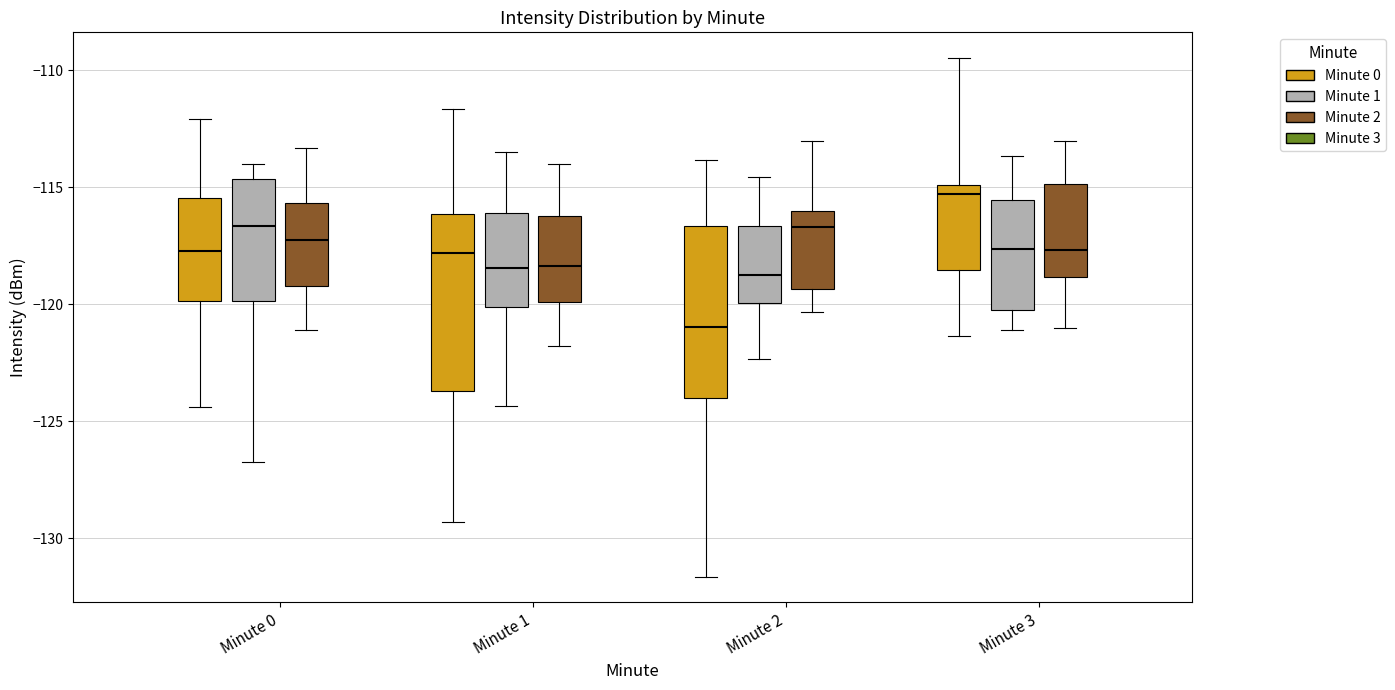

Which box's median line is the highest?

Minute 3 (Minute 0)